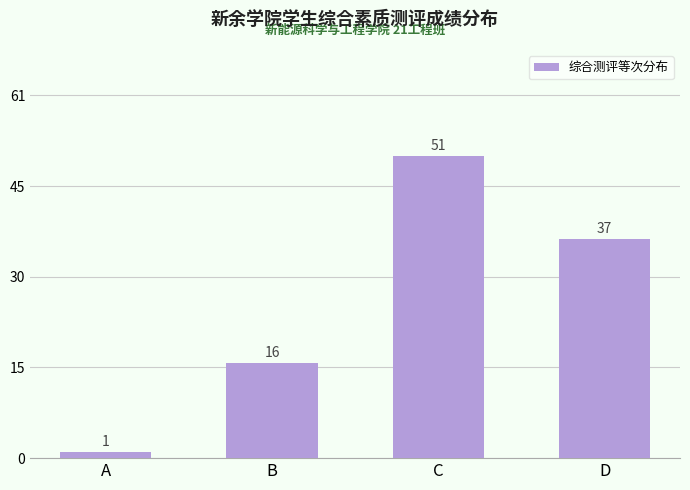

Reading left to right, list all the values displayed in this chart.

1	16	51	37